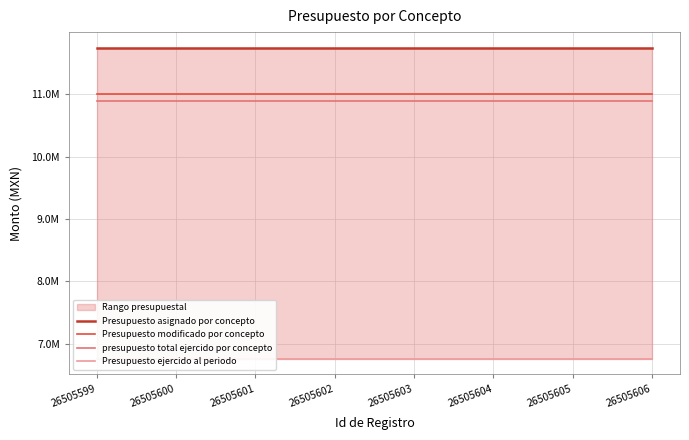

At which label does Presupuesto ejercido al periodo reach its peak?

26505599